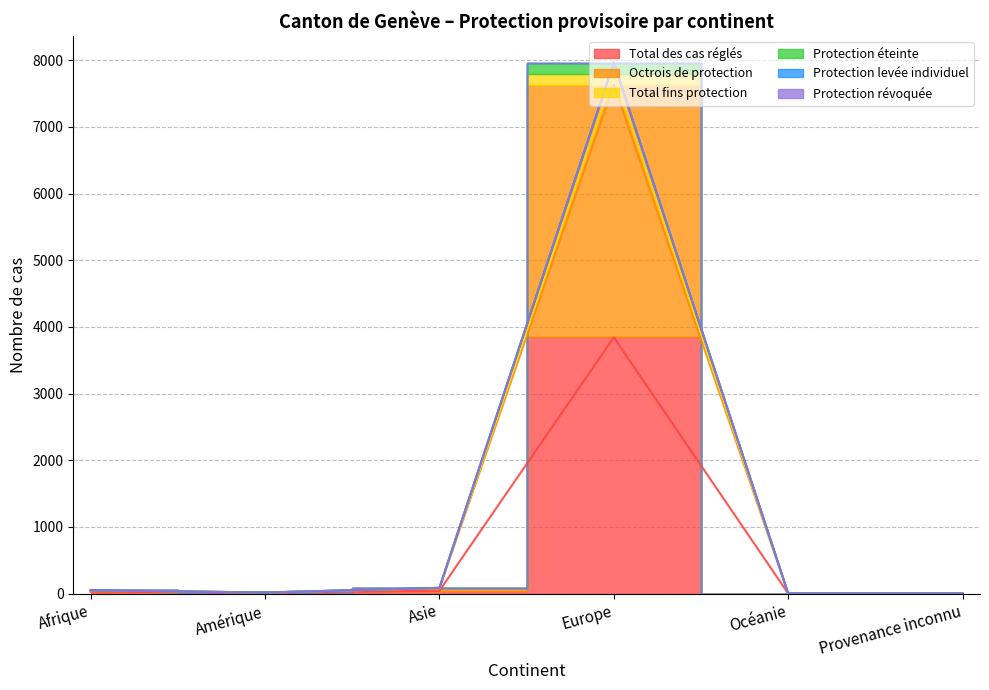

How many lines are shown in the chart?

4